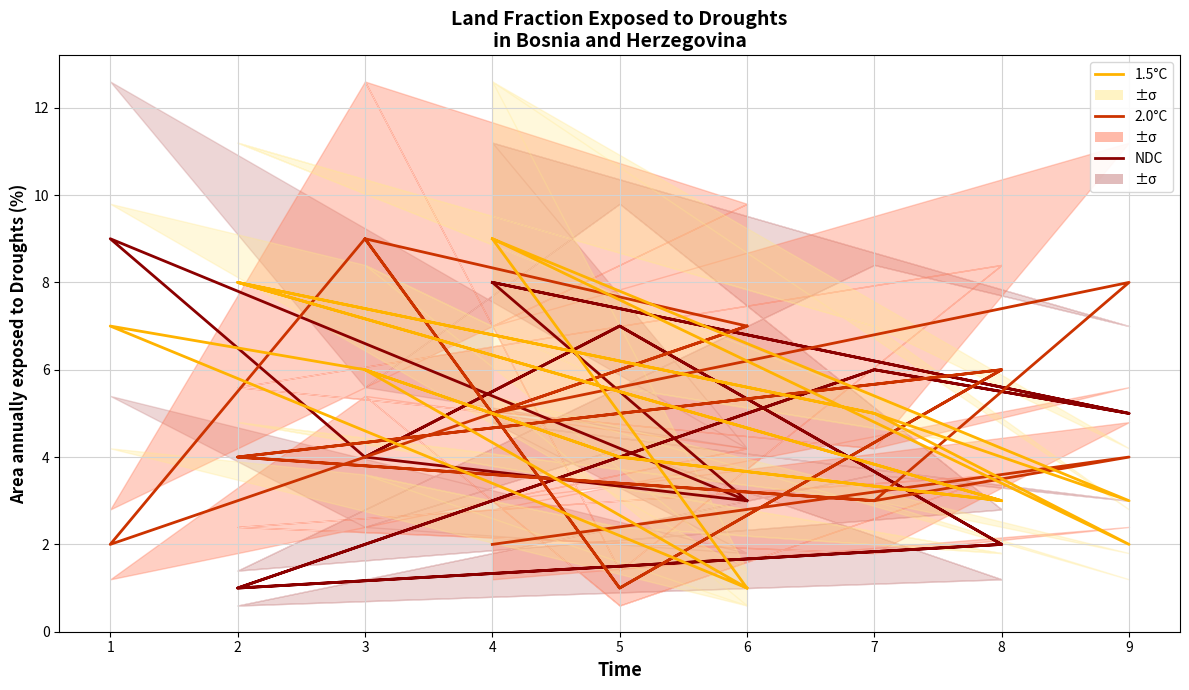

At which category is the sum across all series the highest?

4